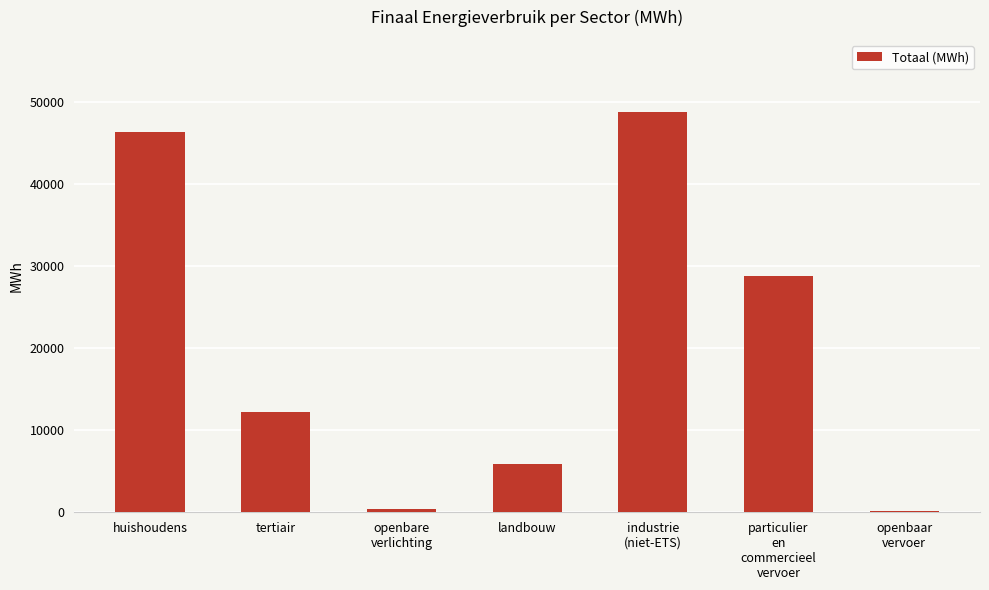

Is it true that the value at huishoudens is 27937.9?

False